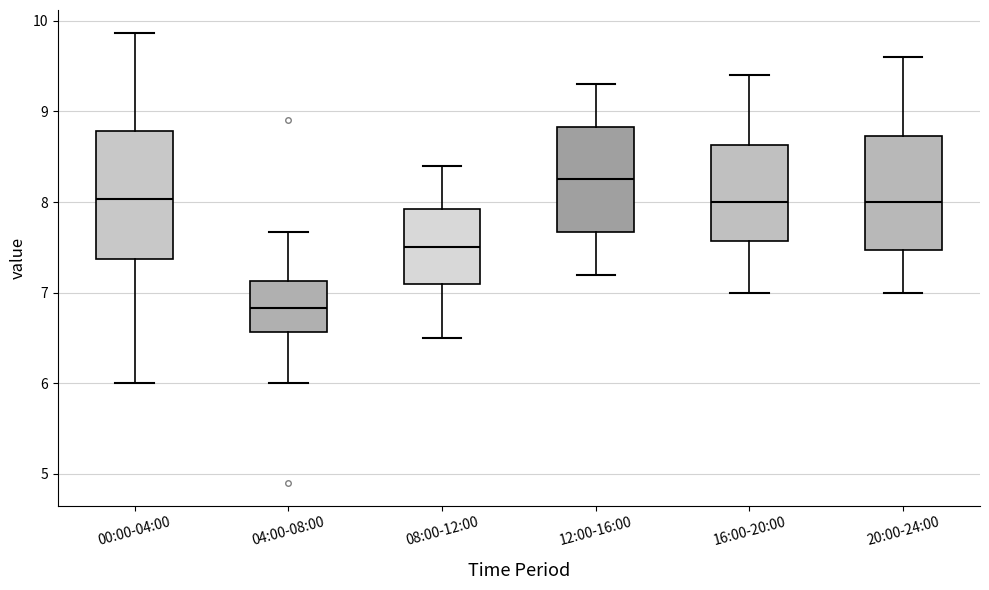

Which box's median line is the lowest?

04:00-08:00